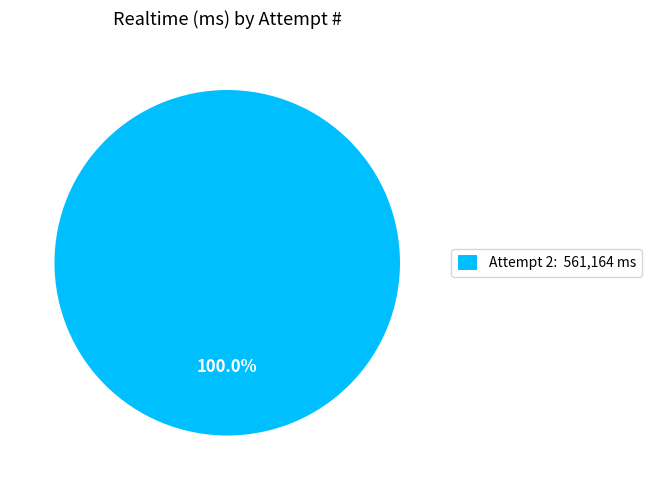

Which slice represents more than half of the pie?

Attempt 2: 561,164 ms